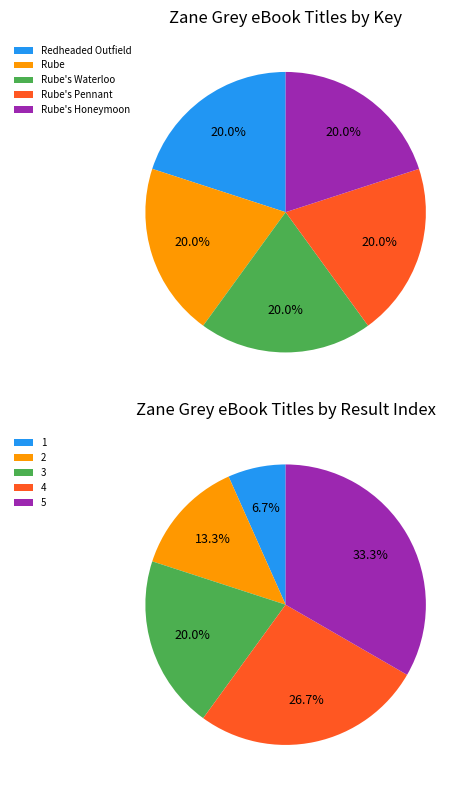

What percentage is the Redheaded Outfield slice, to the nearest percent?

20%